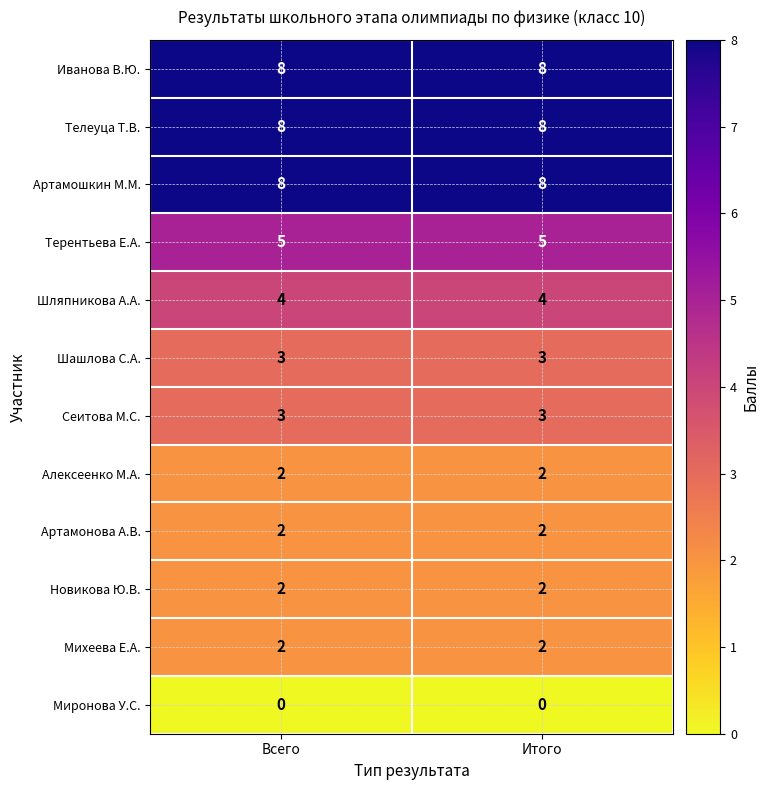

What is the maximum value shown in the chart?

8